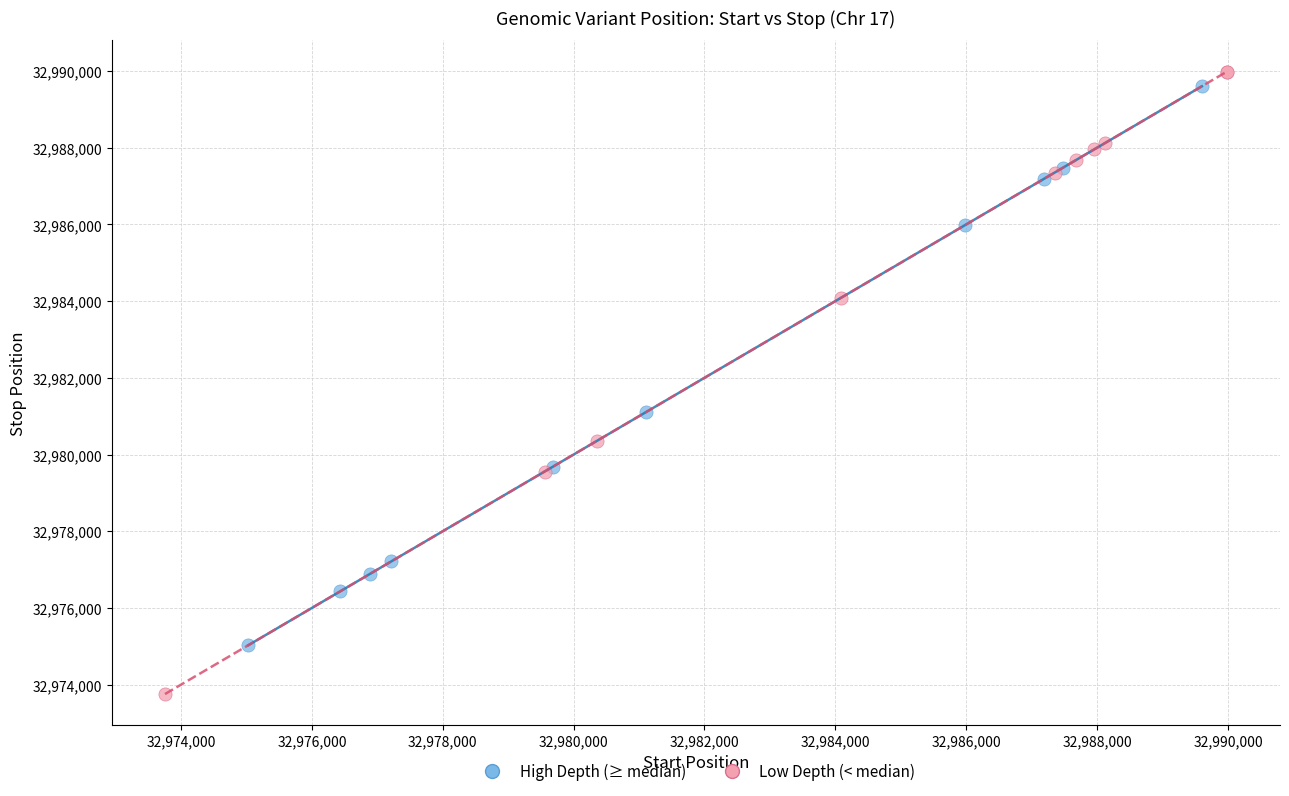

Which series contains the lowest Y value?

Low Depth (< median)